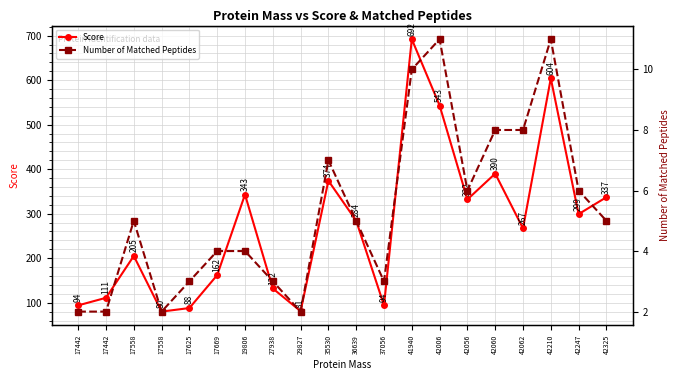

Read the Score value at 42056, to the nearest 50.

350